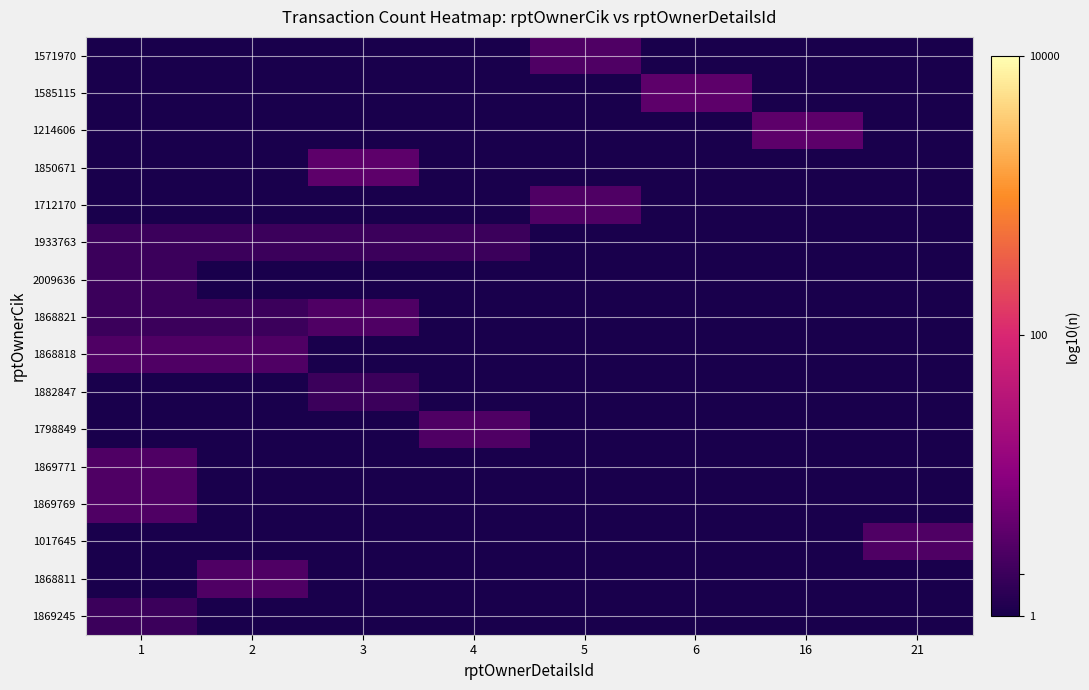

Which category has the lowest value across all series?

1